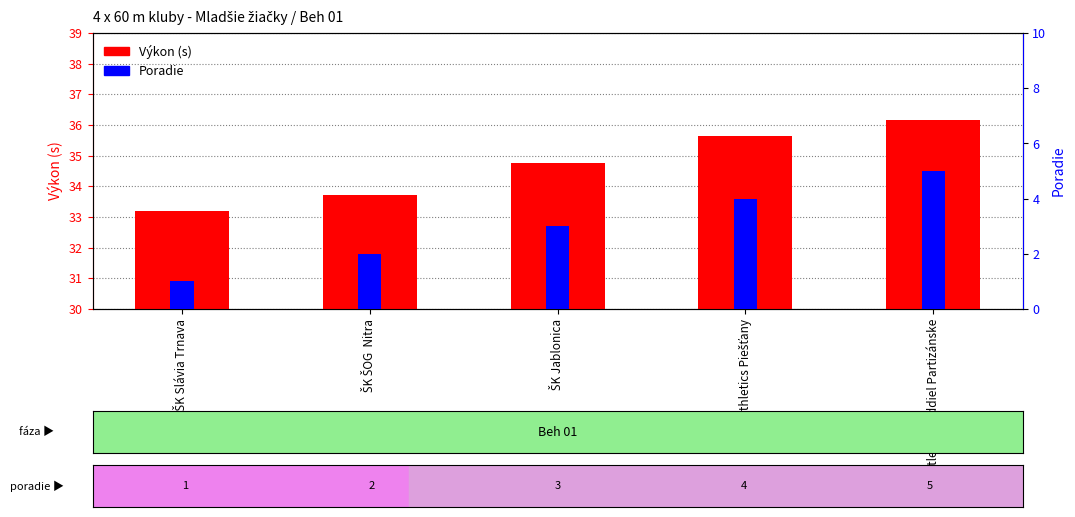

How many values in the Výkon (s) series exceed 34?

3